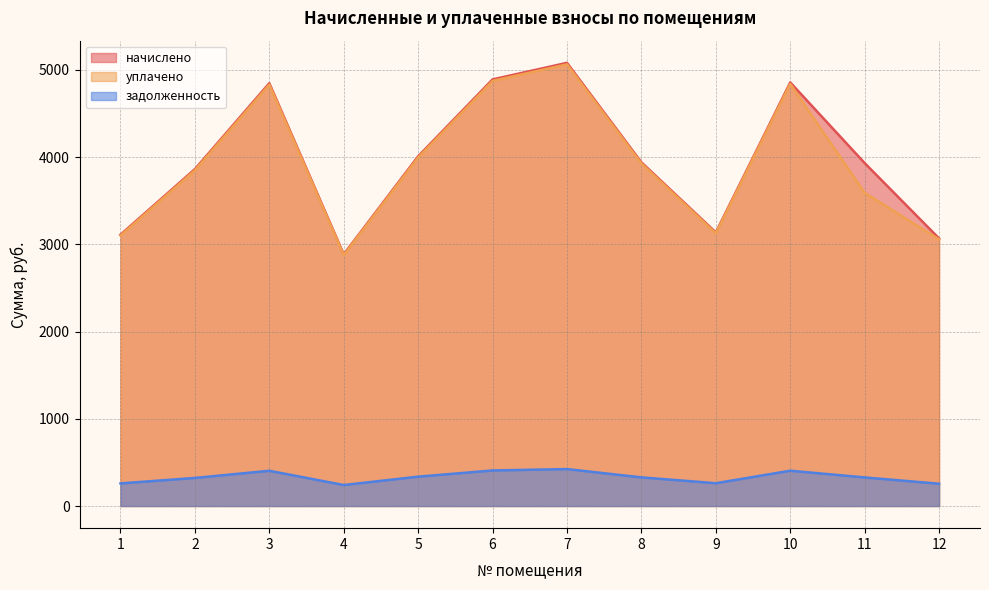

True or false: начислено has a value of 3862.1 at 2.

True